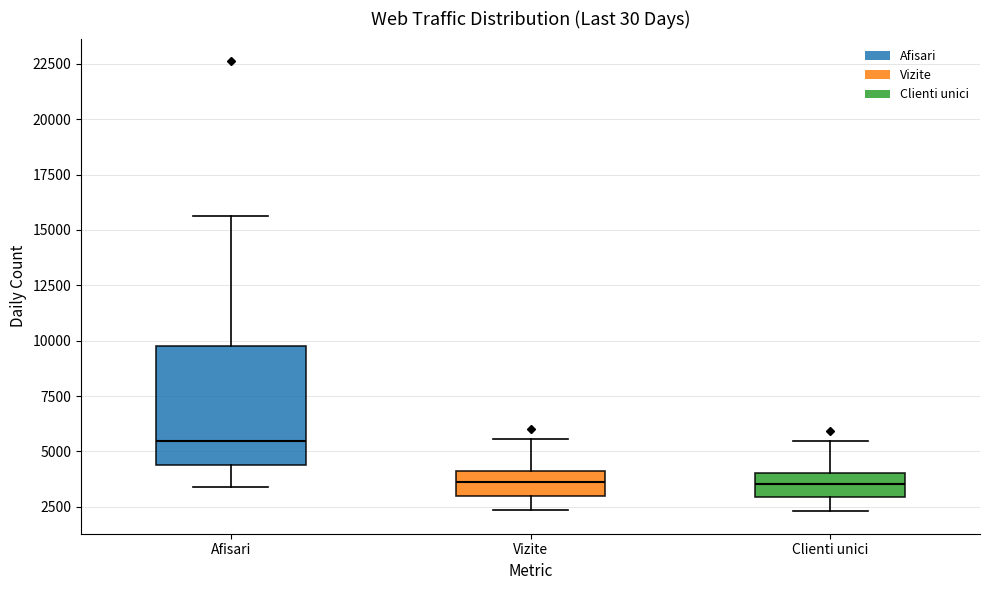

Reading left to right, transcribe this box plot: for each box, give where its median line is, the range the box spans, and where its two whiskers end, as read against the y-axis. The values are not printed on the chart, so give them approximately, as read against the axis.

Afisari: median 5500, box 4500 to 10000, whiskers 3500 to 15500
Vizite: median 3500, box 3000 to 4000, whiskers 2500 to 5500
Clienti unici: median 3500, box 3000 to 4000, whiskers 2500 to 5500